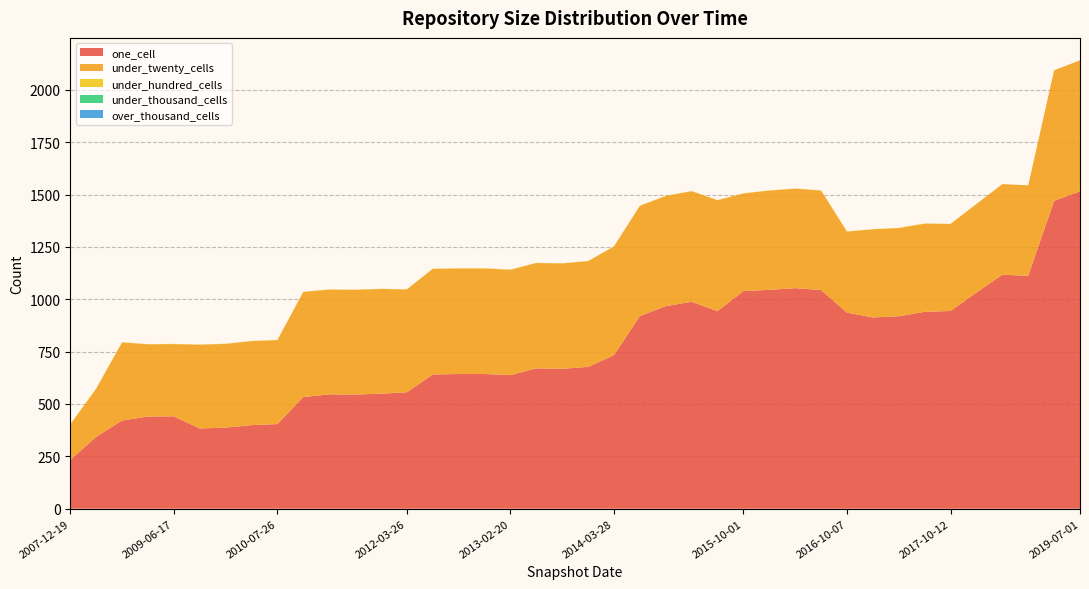

Reading left to right, transcribe all the data shown in this chart.

one_cell: 2007-12-19=233	2008-04-01=343	2008-10-10=421	2009-04-06=440	2009-06-17=441	2009-09-25=383	2009-12-16=387	2010-04-01=399	2010-07-26=404	2010-11-17=533	2011-06-10=546	2011-09-05=545	2012-01-18=549	2012-03-26=556	2012-07-13=641	2012-10-31=643	2012-12-11=643	2013-02-20=638	2013-05-21=670	2013-07-09=668	2013-09-10=677	2014-03-28=733	2014-09-08=920	2015-01-19=967	2015-04-09=988	2015-07-03=943	2015-10-01=1039	2016-01-04=1045	2016-04-05=1053	2016-07-04=1044	2016-10-07=936	2016-12-27=913	2017-04-12=919	2017-07-24=940	2017-10-12=944	2018-04-09=1032	2018-09-28=1117	2019-01-01=1112	2019-04-06=1470	2019-07-01=1515
under_twenty_cells: 2007-12-19=169	2008-04-01=230	2008-10-10=373	2009-04-06=345	2009-06-17=345	2009-09-25=400	2009-12-16=400	2010-04-01=401	2010-07-26=401	2010-11-17=502	2011-06-10=500	2011-09-05=500	2012-01-18=500	2012-03-26=491	2012-07-13=504	2012-10-31=504	2012-12-11=504	2013-02-20=503	2013-05-21=503	2013-07-09=503	2013-09-10=505	2014-03-28=519	2014-09-08=526	2015-01-19=526	2015-04-09=528	2015-07-03=530	2015-10-01=466	2016-01-04=474	2016-04-05=475	2016-07-04=475	2016-10-07=387	2016-12-27=421	2017-04-12=421	2017-07-24=421	2017-10-12=416	2018-04-09=423	2018-09-28=433	2019-01-01=432	2019-04-06=623	2019-07-01=626
under_hundred_cells: 2007-12-19=1	2008-04-01=1	2008-10-10=1	2009-04-06=1	2009-06-17=1	2009-09-25=1	2009-12-16=1	2010-04-01=1	2010-07-26=1	2010-11-17=1	2011-06-10=1	2011-09-05=1	2012-01-18=1	2012-03-26=1	2012-07-13=1	2012-10-31=1	2012-12-11=1	2013-02-20=1	2013-05-21=1	2013-07-09=1	2013-09-10=1	2014-03-28=1	2014-09-08=1	2015-01-19=1	2015-04-09=1	2015-07-03=1	2015-10-01=1	2016-01-04=1	2016-04-05=1	2016-07-04=1	2016-10-07=1	2016-12-27=1	2017-04-12=1	2017-07-24=1	2017-10-12=0	2018-04-09=0	2018-09-28=0	2019-01-01=0	2019-04-06=0	2019-07-01=0
under_thousand_cells: 2007-12-19=0	2008-04-01=0	2008-10-10=0	2009-04-06=0	2009-06-17=0	2009-09-25=0	2009-12-16=0	2010-04-01=0	2010-07-26=0	2010-11-17=0	2011-06-10=0	2011-09-05=0	2012-01-18=0	2012-03-26=0	2012-07-13=0	2012-10-31=0	2012-12-11=0	2013-02-20=0	2013-05-21=0	2013-07-09=0	2013-09-10=0	2014-03-28=0	2014-09-08=0	2015-01-19=0	2015-04-09=0	2015-07-03=0	2015-10-01=0	2016-01-04=0	2016-04-05=0	2016-07-04=0	2016-10-07=0	2016-12-27=0	2017-04-12=0	2017-07-24=0	2017-10-12=0	2018-04-09=0	2018-09-28=0	2019-01-01=0	2019-04-06=0	2019-07-01=0
over_thousand_cells: 2007-12-19=0	2008-04-01=0	2008-10-10=0	2009-04-06=0	2009-06-17=0	2009-09-25=0	2009-12-16=0	2010-04-01=0	2010-07-26=0	2010-11-17=0	2011-06-10=0	2011-09-05=0	2012-01-18=0	2012-03-26=0	2012-07-13=0	2012-10-31=0	2012-12-11=0	2013-02-20=0	2013-05-21=0	2013-07-09=0	2013-09-10=0	2014-03-28=0	2014-09-08=0	2015-01-19=0	2015-04-09=0	2015-07-03=0	2015-10-01=0	2016-01-04=0	2016-04-05=0	2016-07-04=0	2016-10-07=0	2016-12-27=0	2017-04-12=0	2017-07-24=0	2017-10-12=0	2018-04-09=0	2018-09-28=0	2019-01-01=0	2019-04-06=0	2019-07-01=0